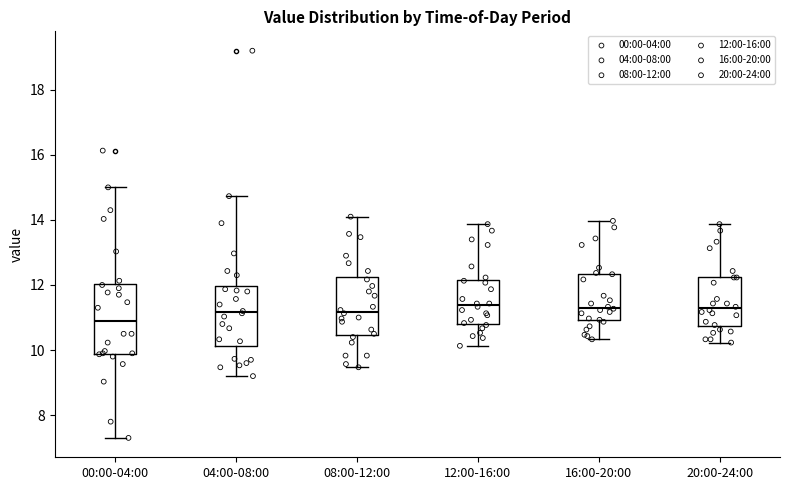

Where is the upper edge of the box for 20:00-24:00 on the y-axis? The values are not printed on the chart, so give them approximately, as read against the axis.

12.2